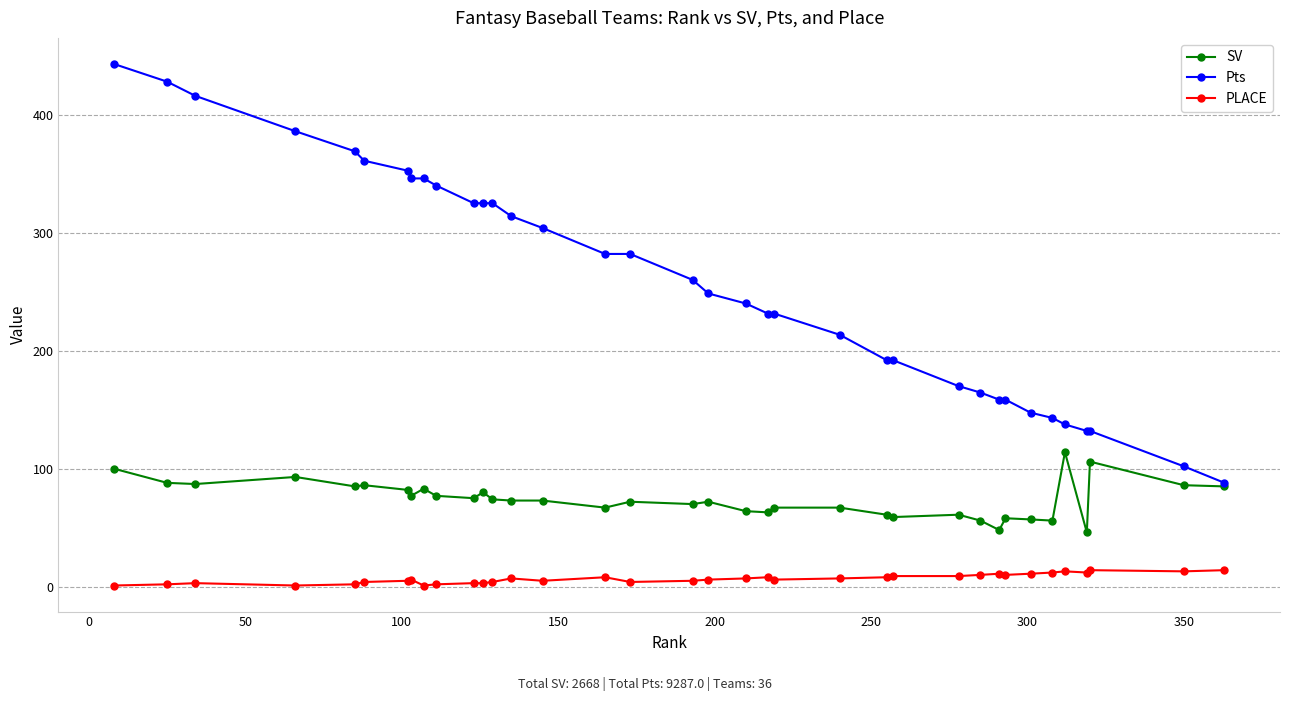

Which series has the largest range (max minus min)?

Pts